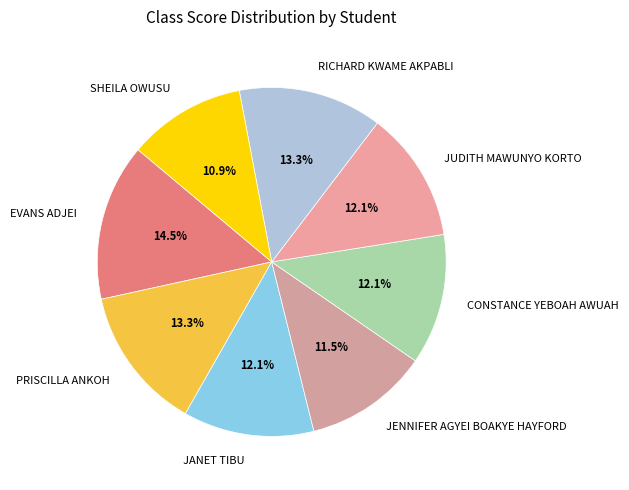

Which slice is the smallest?

SHEILA OWUSU